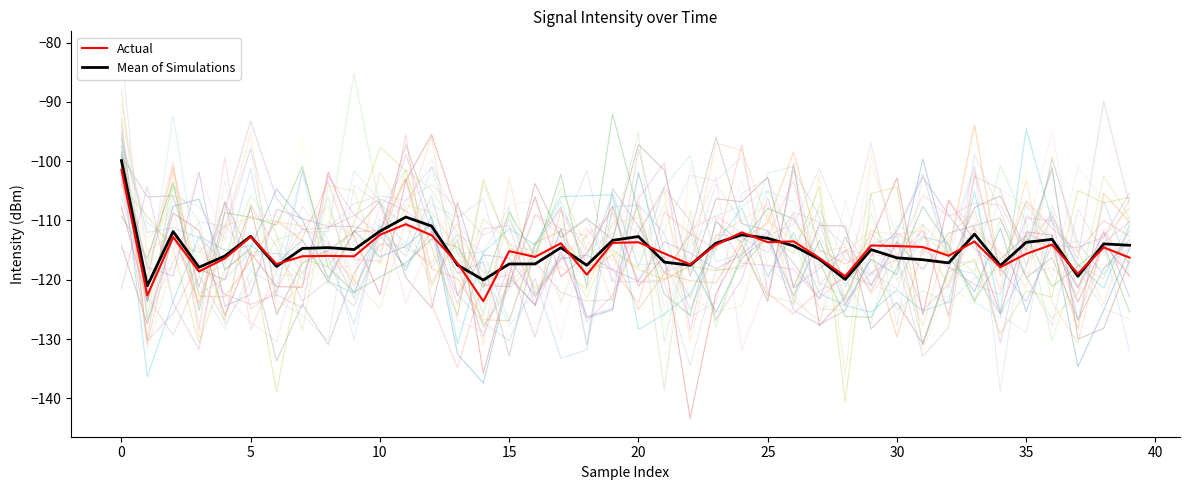

How many lines are shown in the chart?

32